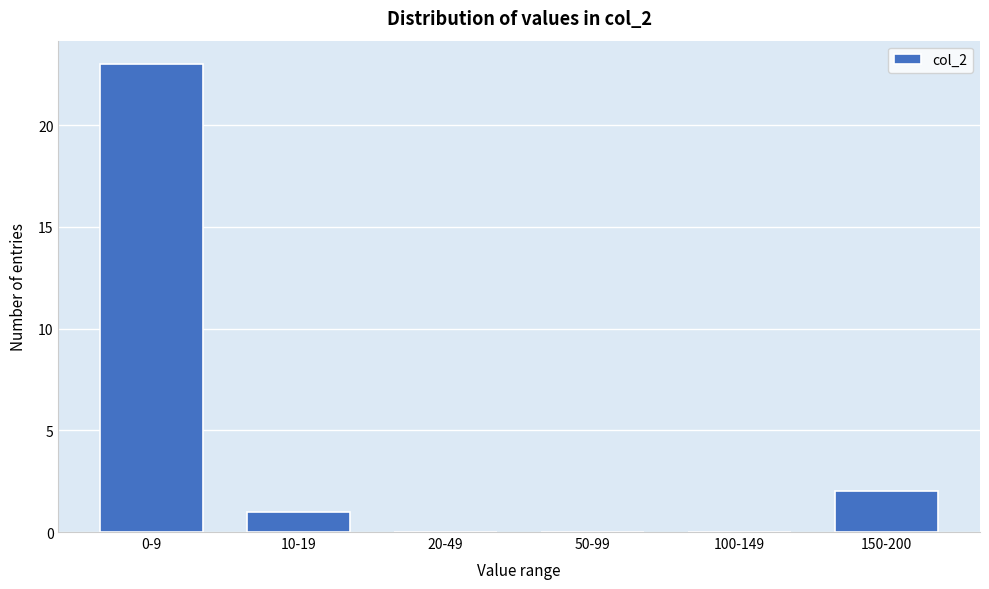

Reading left to right, extract all data points from this chart.

0-9=23	10-19=1	20-49=0	50-99=0	100-149=0	150-200=2